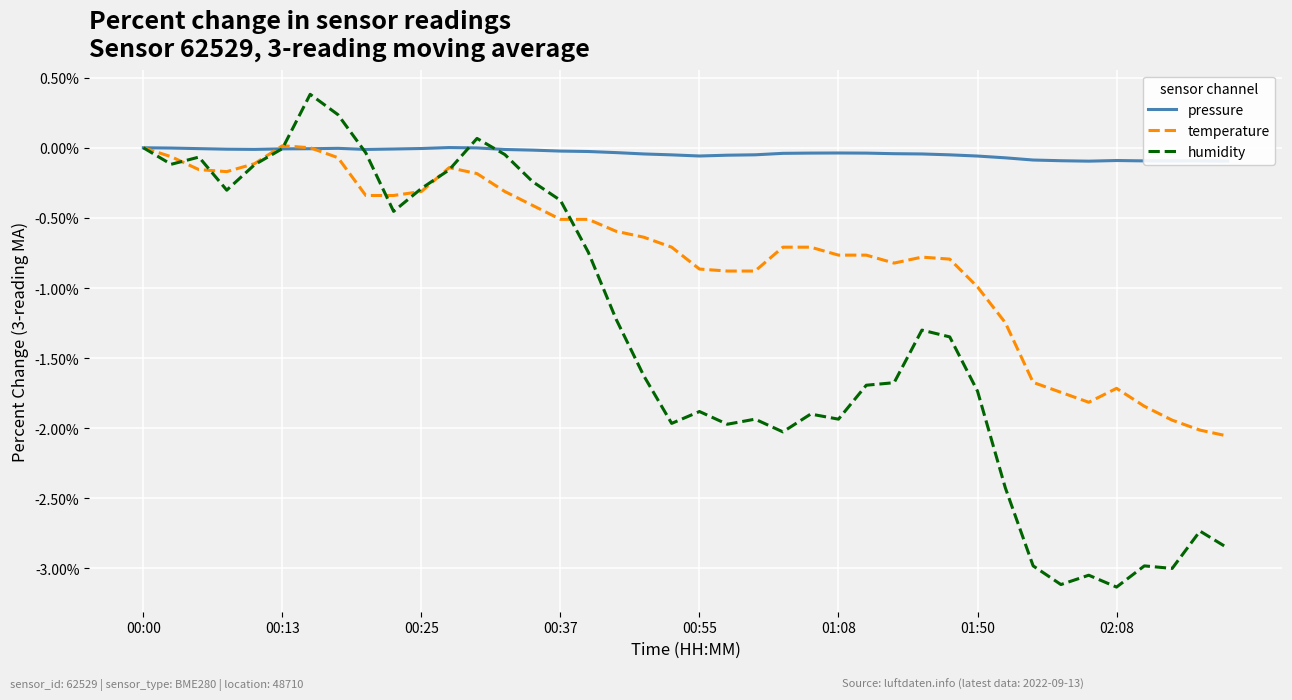

What is the minimum value for humidity?

-3.1